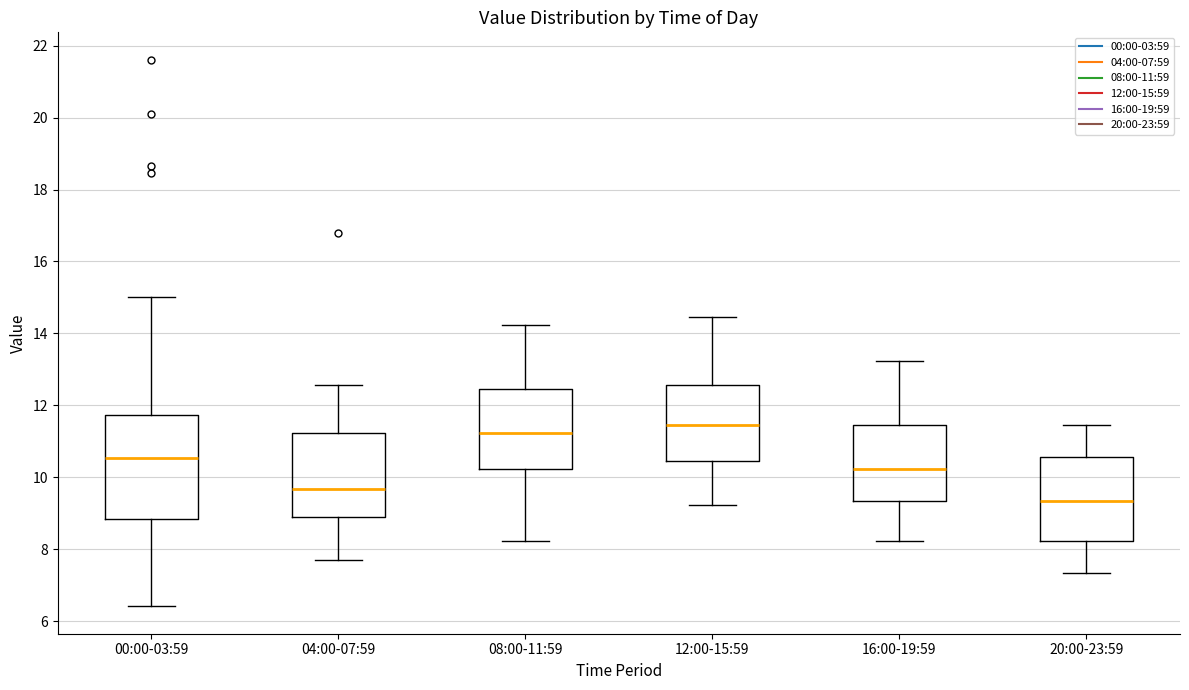

Reading left to right, read every box against the y-axis: the position of its median line, the range the box covers, and the ends of its whiskers. The values are not printed on the chart, so give them approximately, as read against the axis.

00:00-03:59: median 10.6, box 8.8 to 11.8, whiskers 6.4 to 15.0
04:00-07:59: median 9.6, box 9.0 to 11.2, whiskers 7.6 to 12.6
08:00-11:59: median 11.2, box 10.2 to 12.4, whiskers 8.2 to 14.2
12:00-15:59: median 11.4, box 10.4 to 12.6, whiskers 9.2 to 14.4
16:00-19:59: median 10.2, box 9.4 to 11.4, whiskers 8.2 to 13.2
20:00-23:59: median 9.4, box 8.2 to 10.6, whiskers 7.4 to 11.4